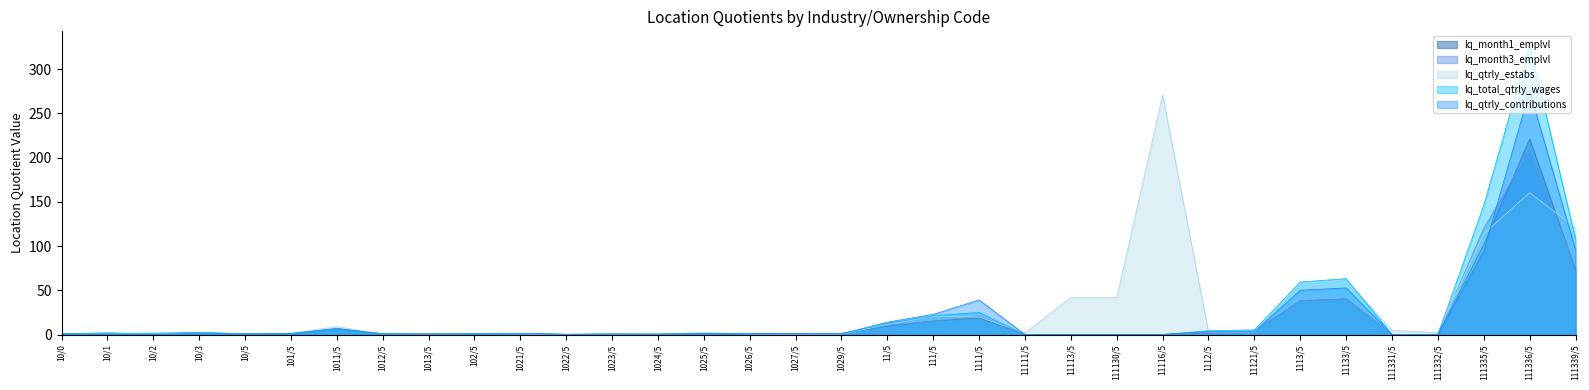

What is the difference between the highest and lowest values at 1023/5?

0.3